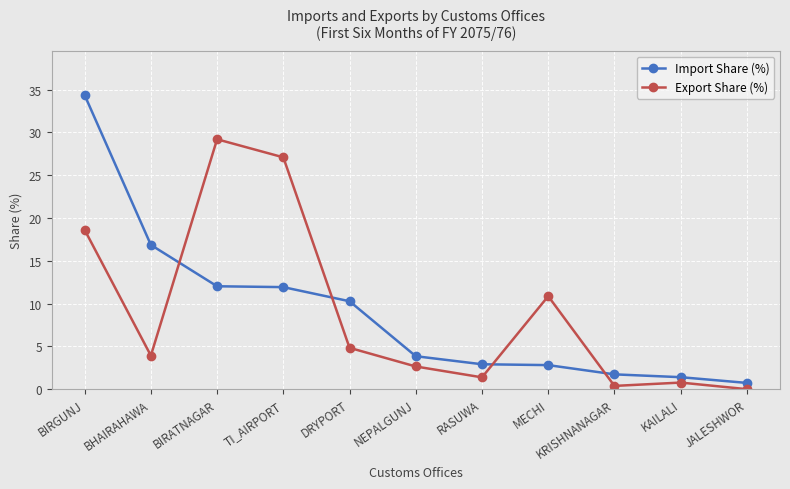

Rank the series by their maximum value, from lowest to highest.

Export Share (%), Import Share (%)